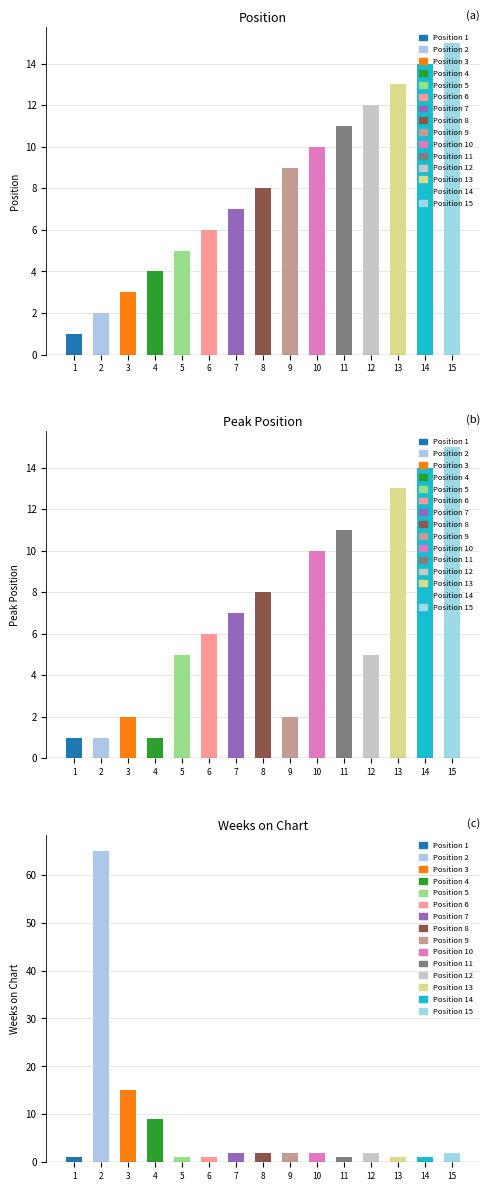

Rank the series by their average value, from lowest to highest.

Peak Position, Weeks on Chart, Position